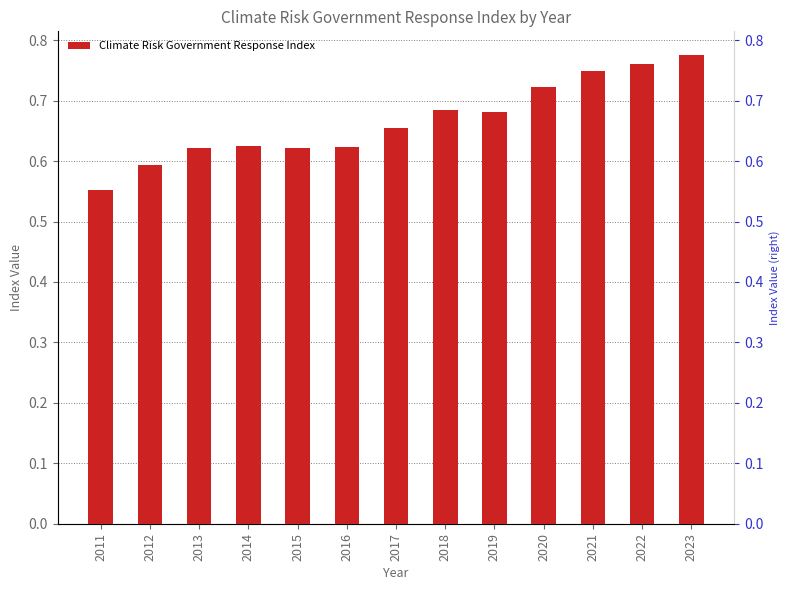

Reading left to right, transcribe all the data shown in this chart.

0.6	0.6	0.6	0.6	0.6	0.6	0.7	0.7	0.7	0.7	0.7	0.8	0.8